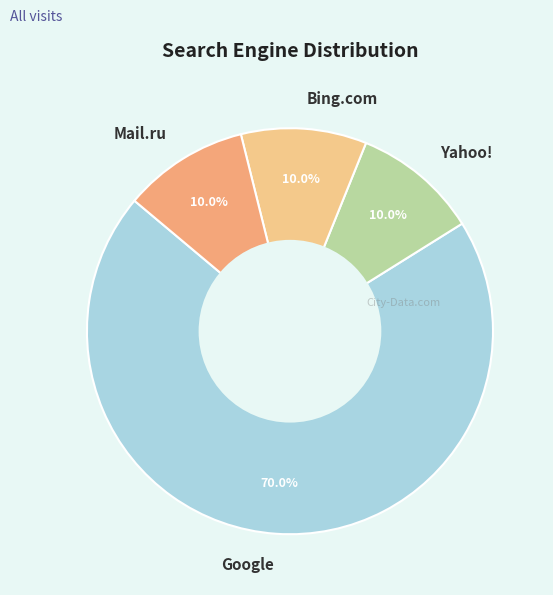

What percentage is the Yahoo! slice, to the nearest percent?

10%